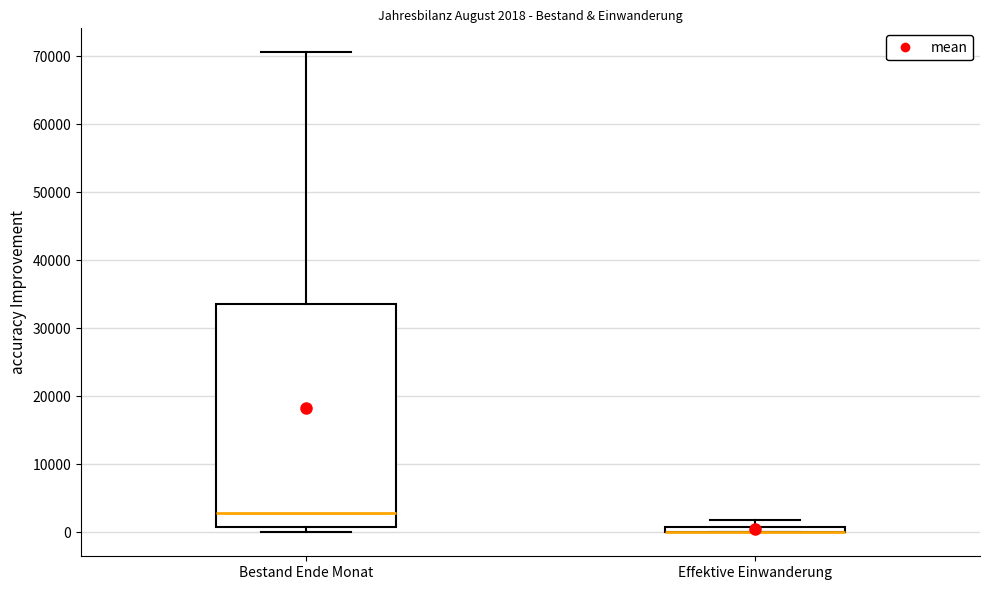

Which box is the tallest, from its lower edge to its upper edge?

Bestand Ende Monat